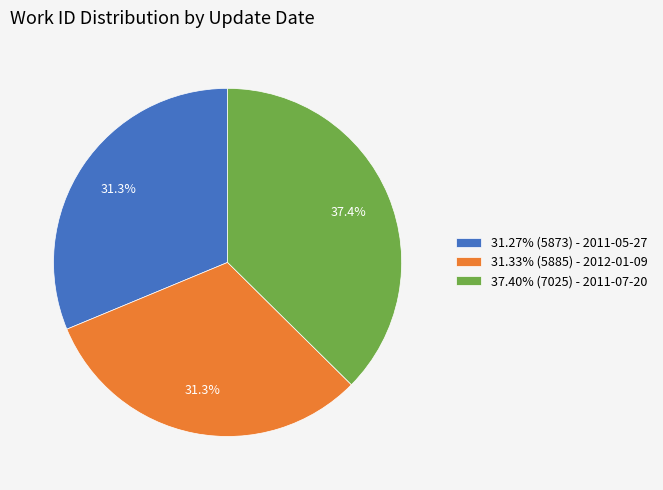

Is there any slice that represents more than half of the pie?

No